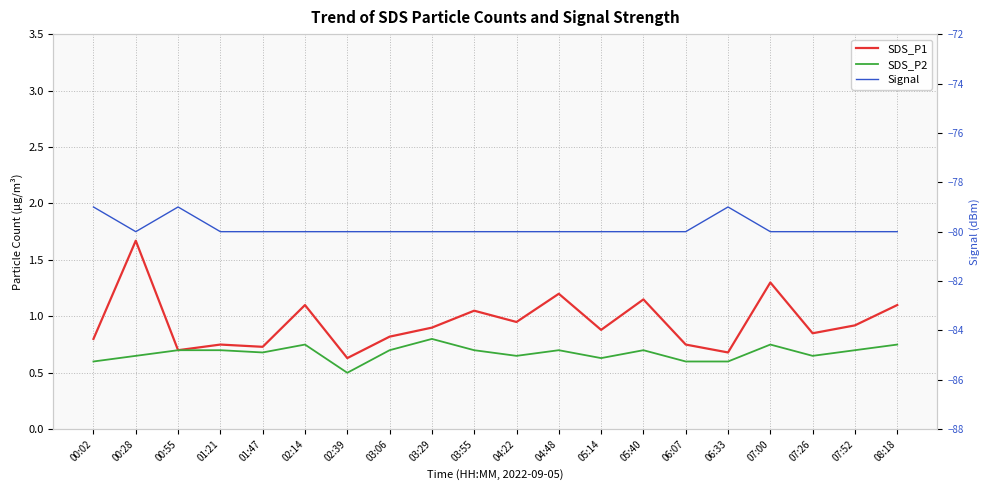

True or false: Signal has a value of -104.9 at 02:39.

False